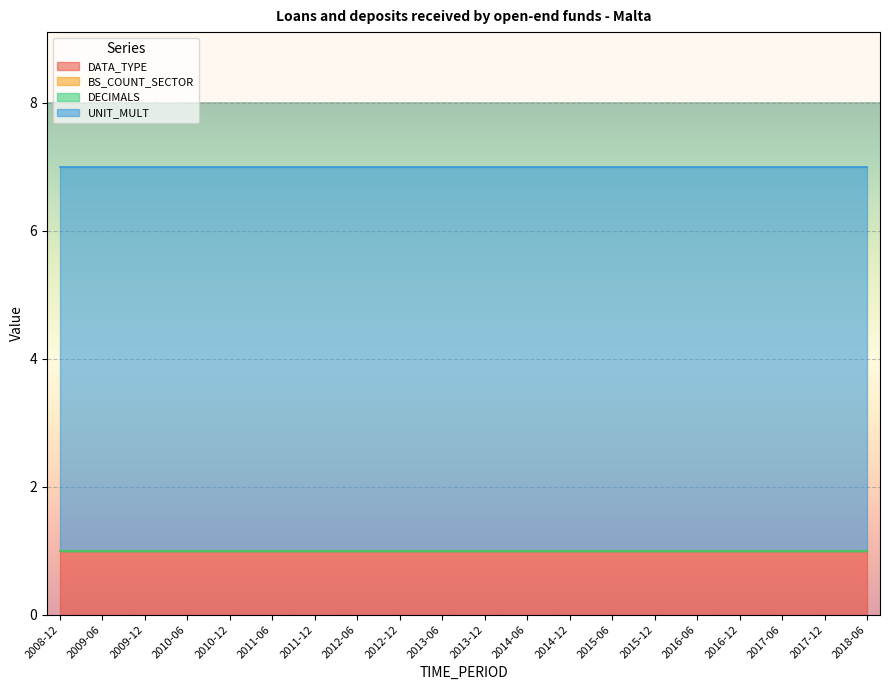

True or false: UNIT_MULT and DECIMALS intersect in this chart.

False